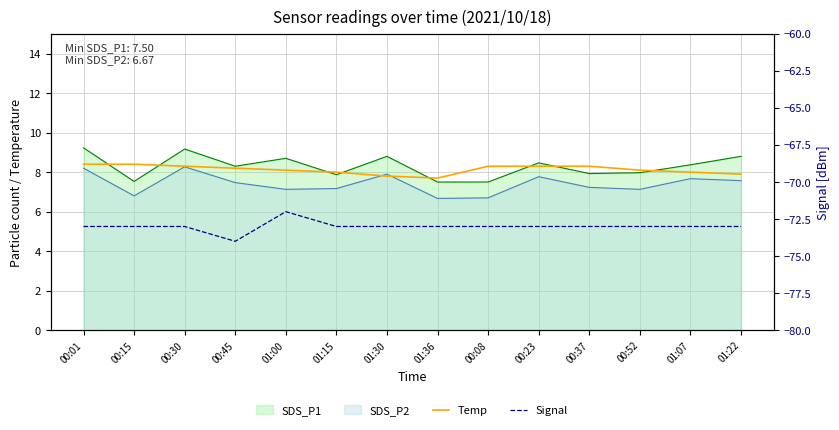

What is the value of the Temp point at the 14th from the left?

7.9